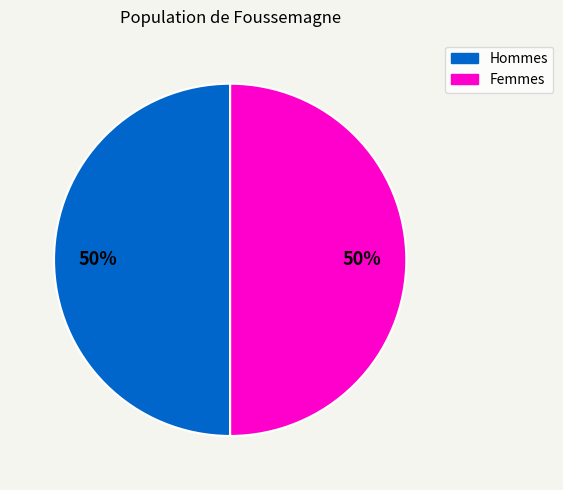

To the nearest percent, what is the average slice percentage?

50%